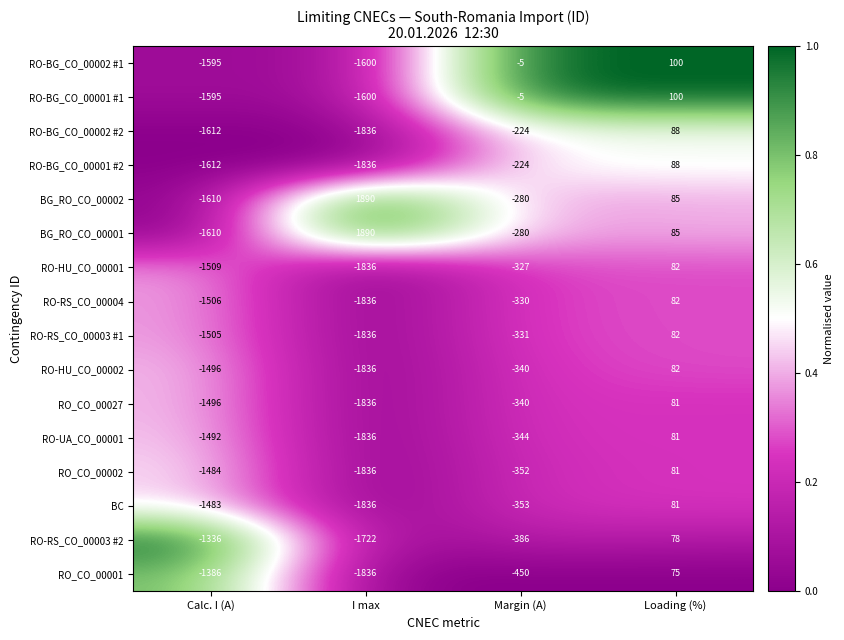

Is it true that RO-RS_CO_00004 equals -330 at Margin (A)?

True